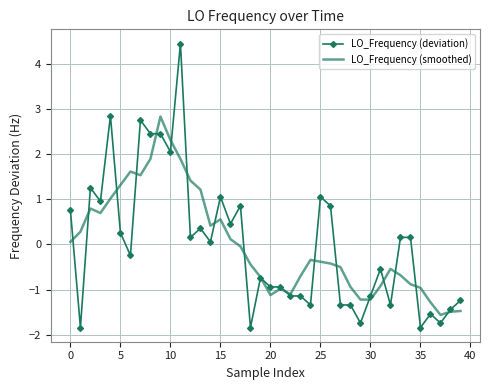

Which series has the largest range (max minus min)?

LO_Frequency (deviation)